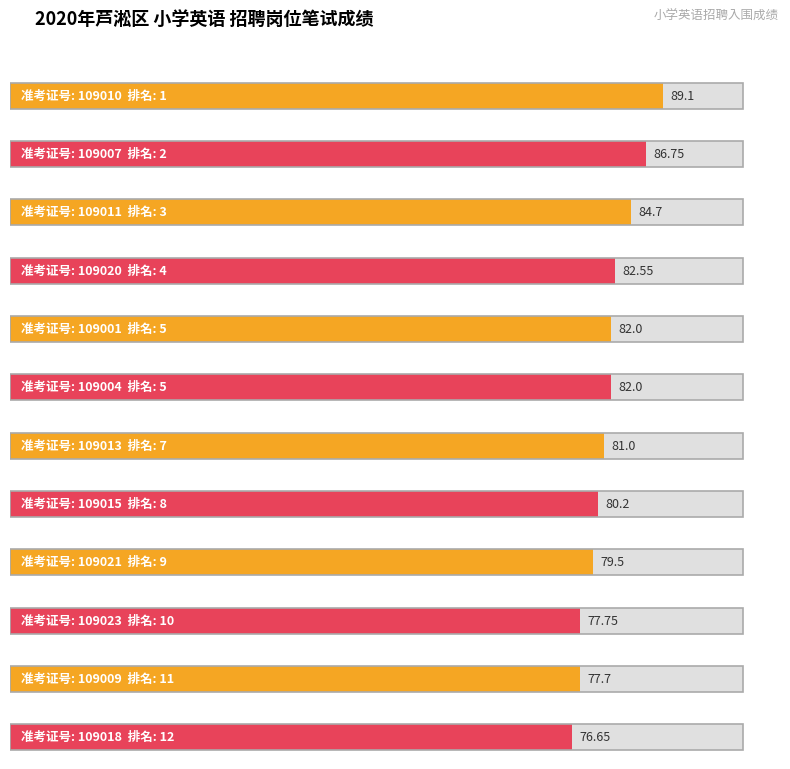

What is the change in value from 109010 to 109009?

-11.4